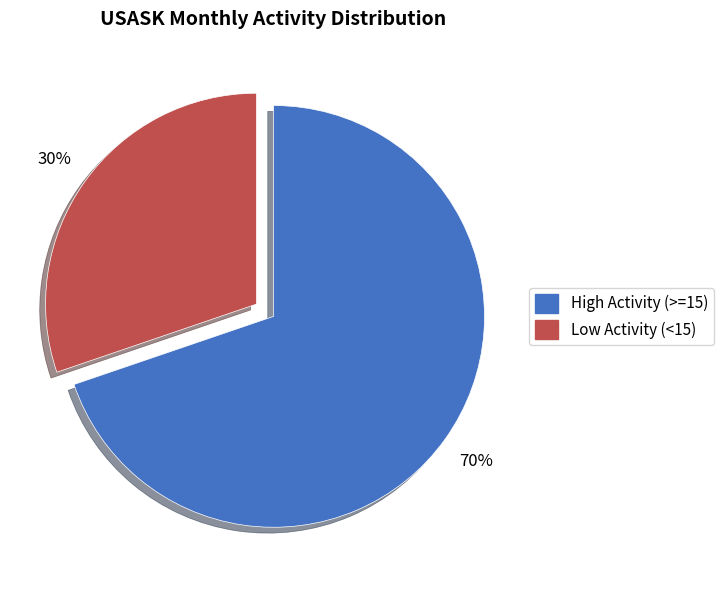

To the nearest percent, what is the average slice percentage?

50%